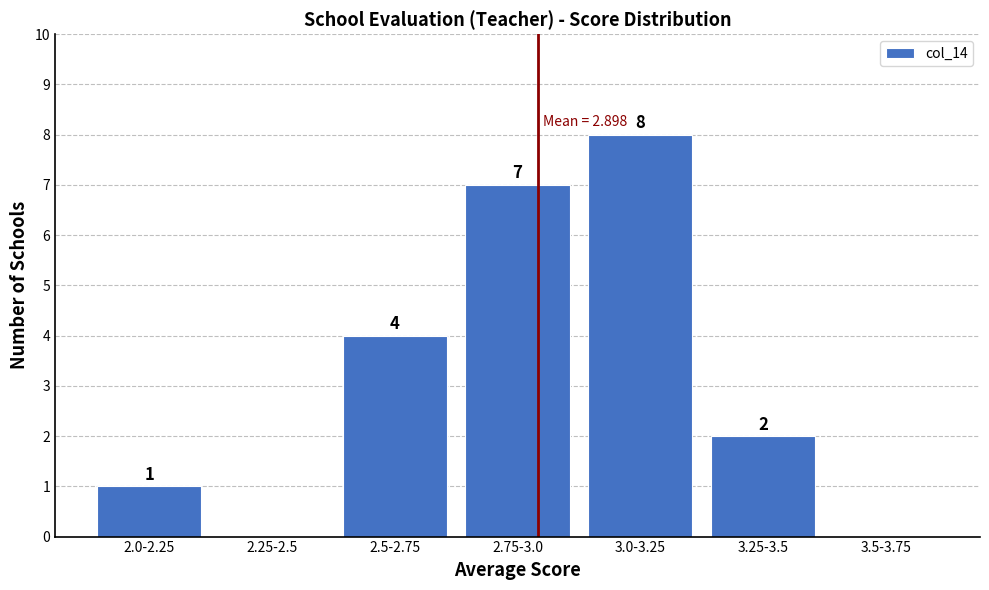

At which label is the value closest to 4?

2.5-2.75